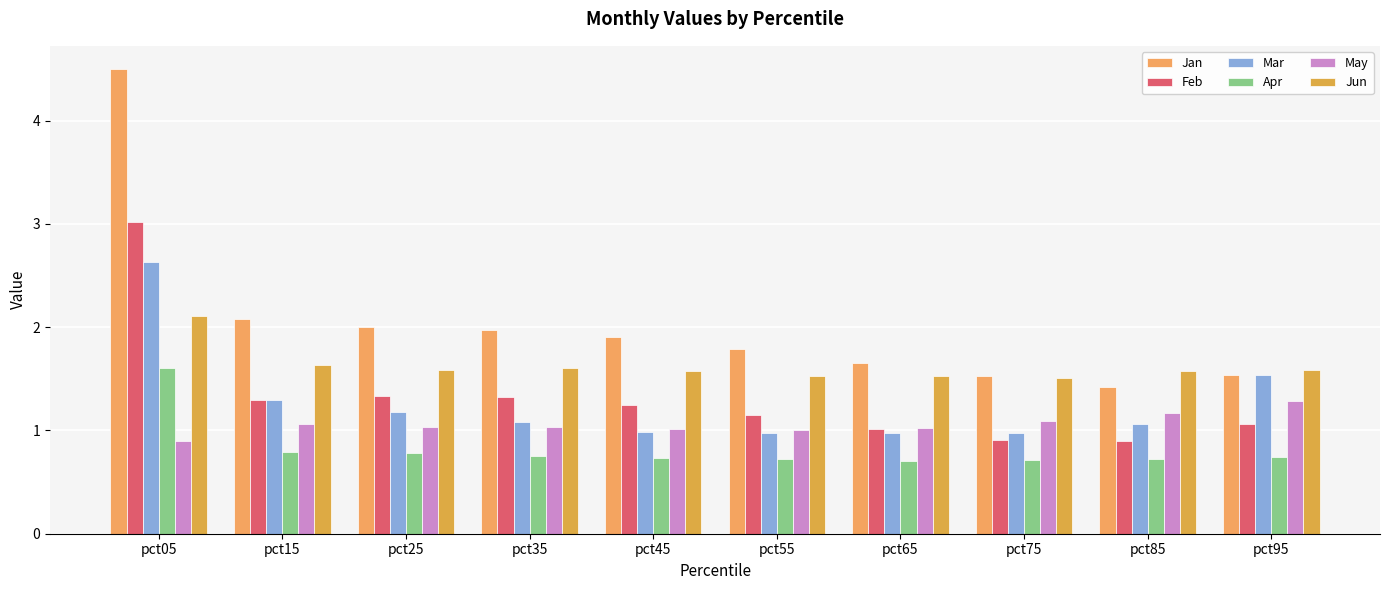

List the series in order of their peak value, highest first.

Jan, Feb, Mar, Jun, Apr, May